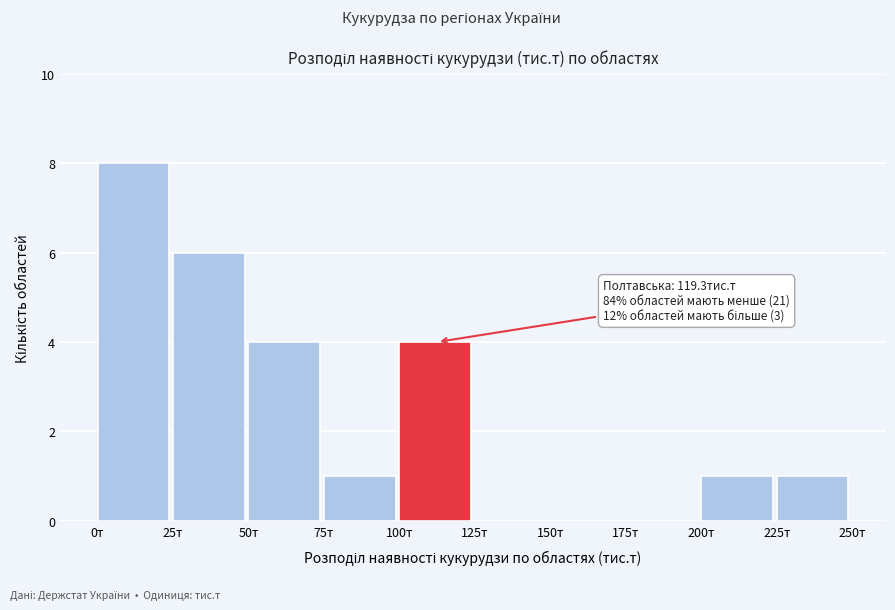

Which range on the x-axis has the tallest bar?

0 to 25